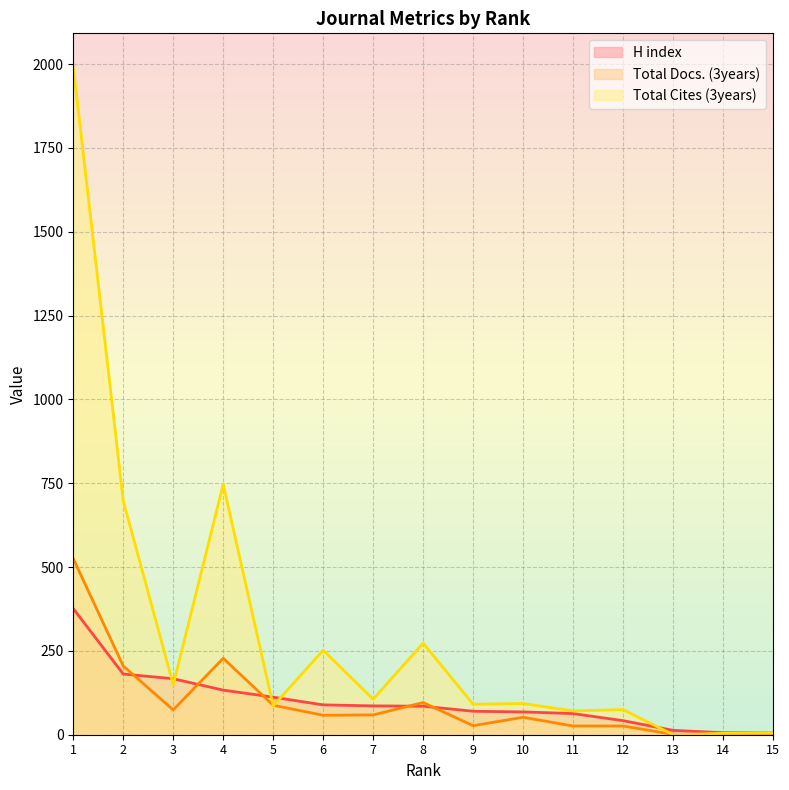

Between 3 and 8, which is larger?

3